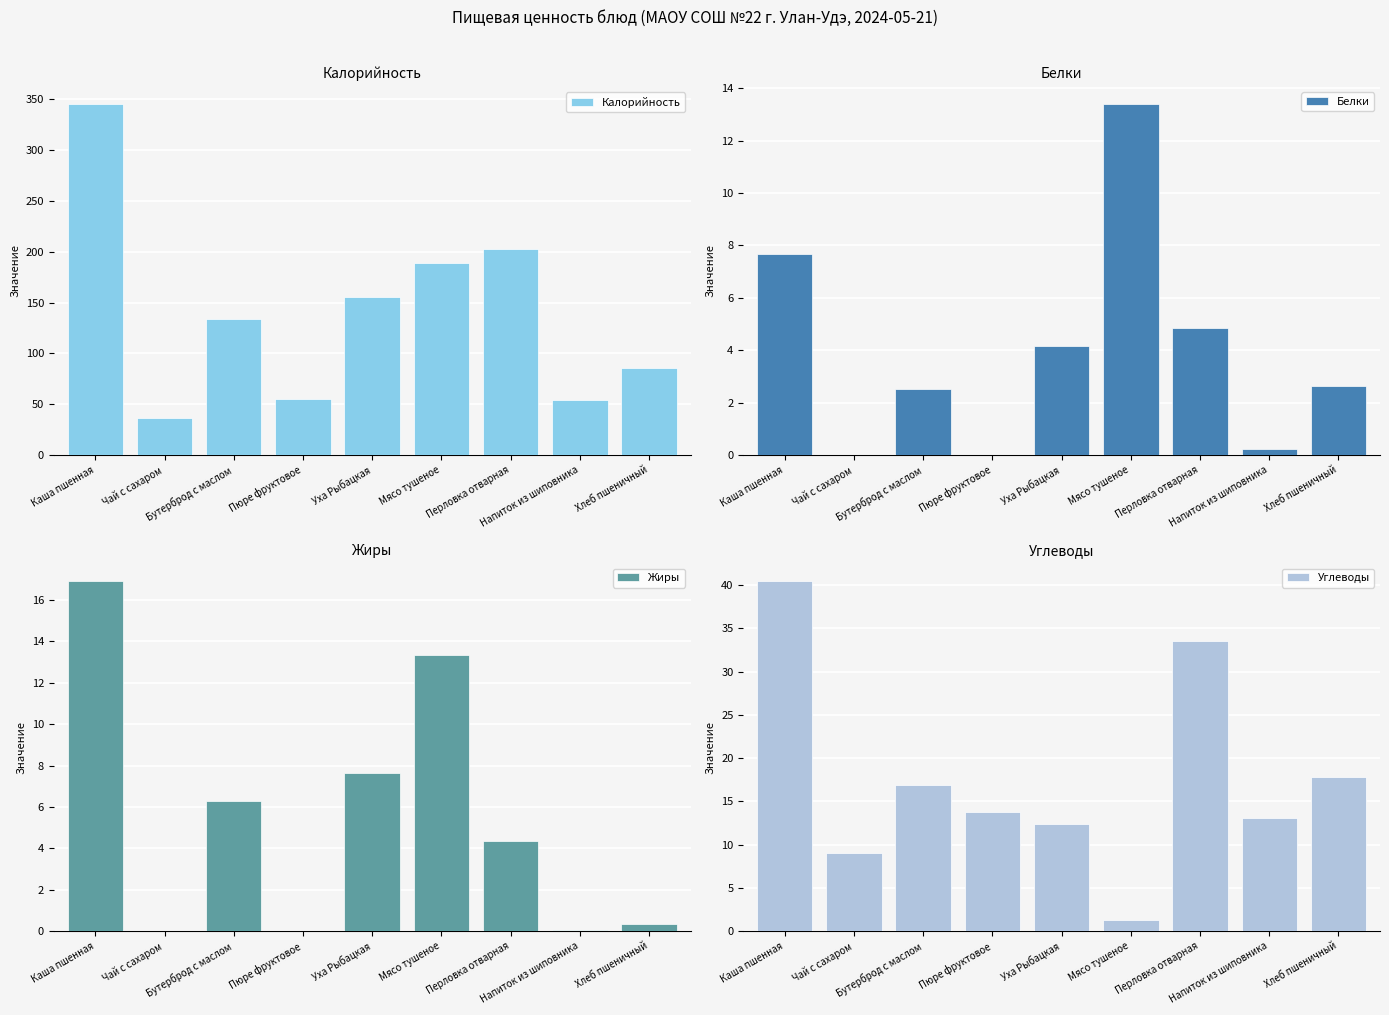

How many distinct data groups are displayed?

4